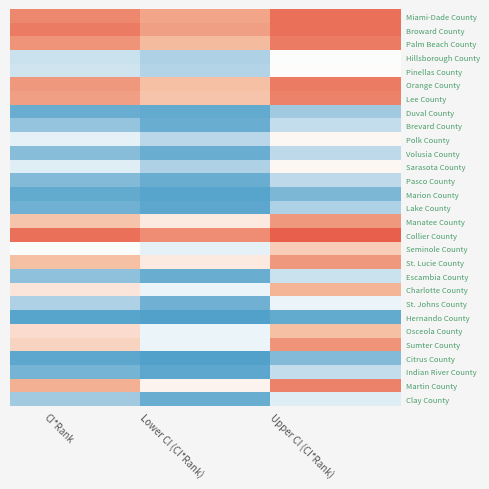

How many distinct data groups are displayed?

29